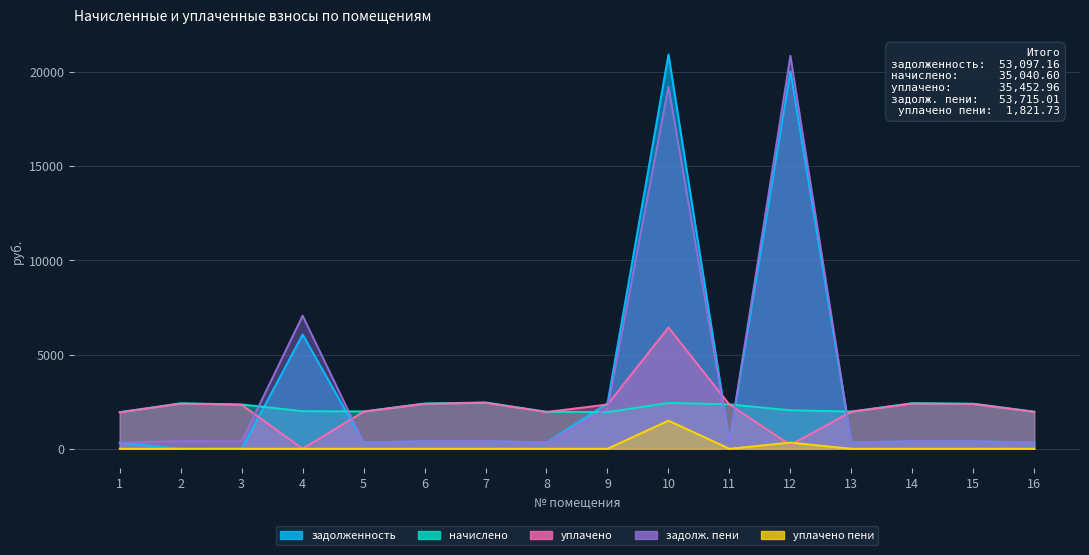

True or false: задолж. пени has more than 0 interior local peaks.

True